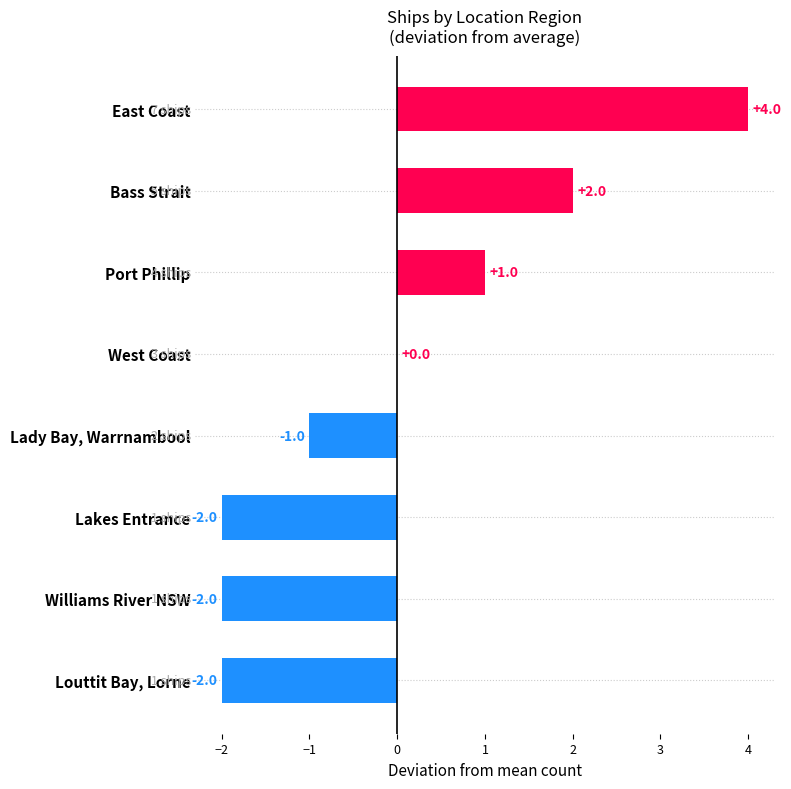

How many categories are shown in the chart?

8